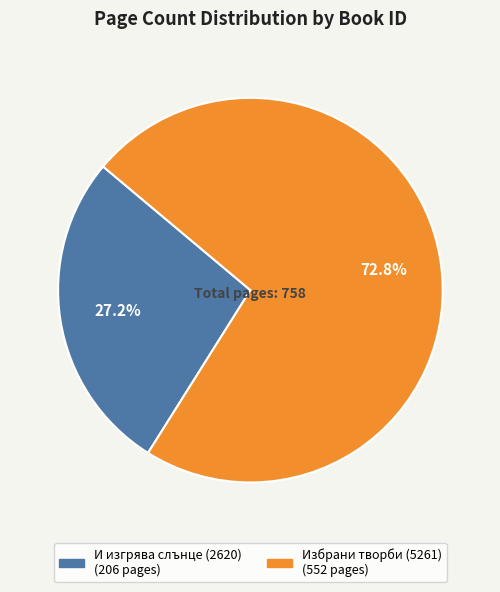

Is there any slice that represents more than half of the pie?

Yes